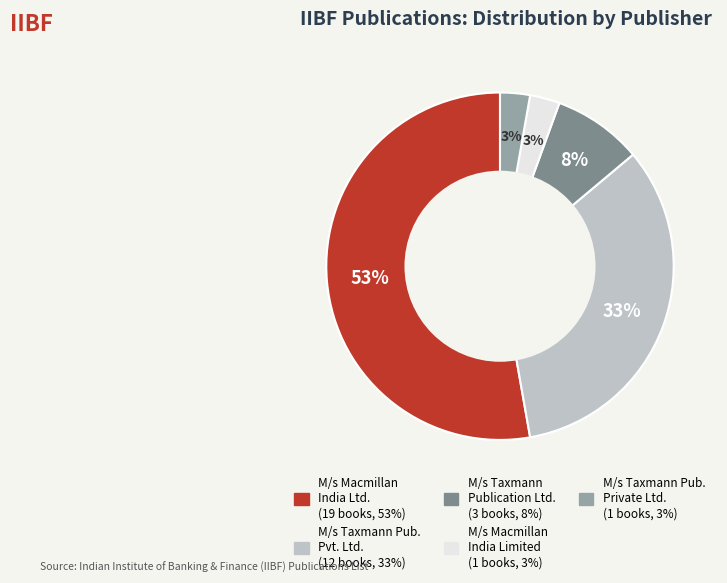

Is there a majority slice in this chart?

Yes